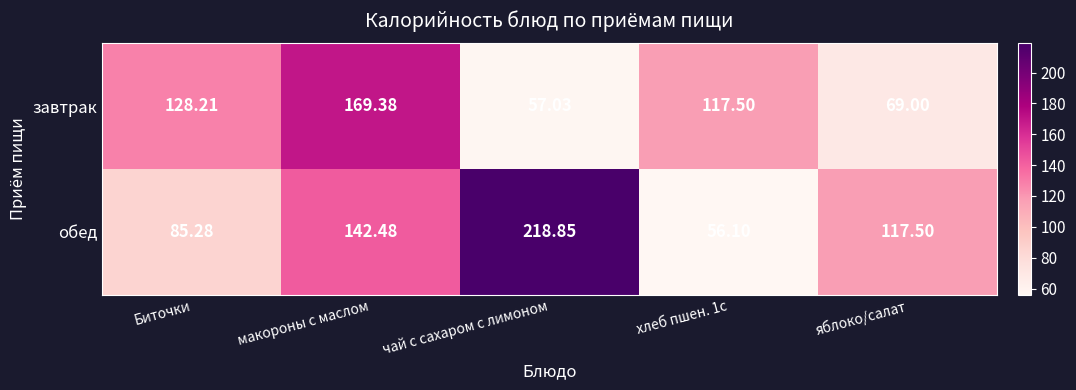

At which label does обед first exceed 117?

макороны с маслом